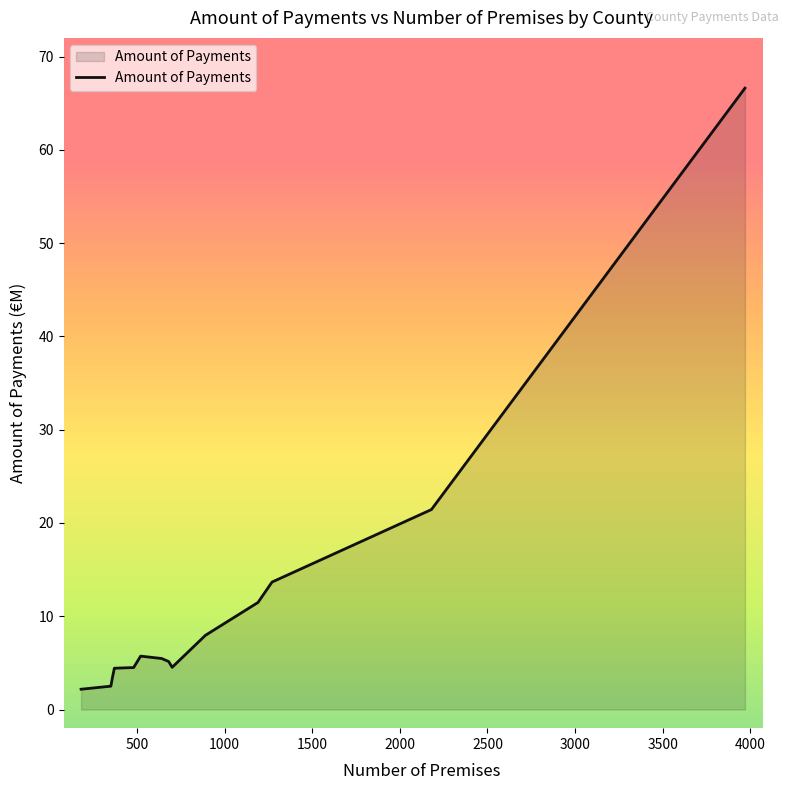

What is the minimum value shown in the chart?

2.2